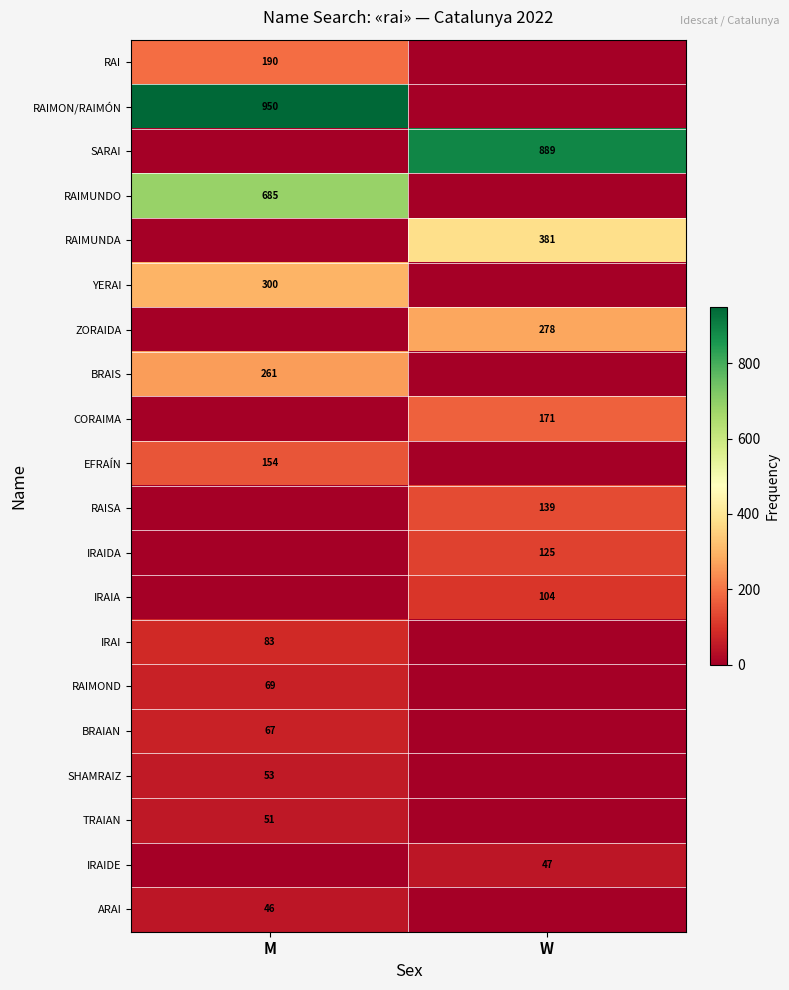

True or false: BRAIAN has a value of 67 at M.

True